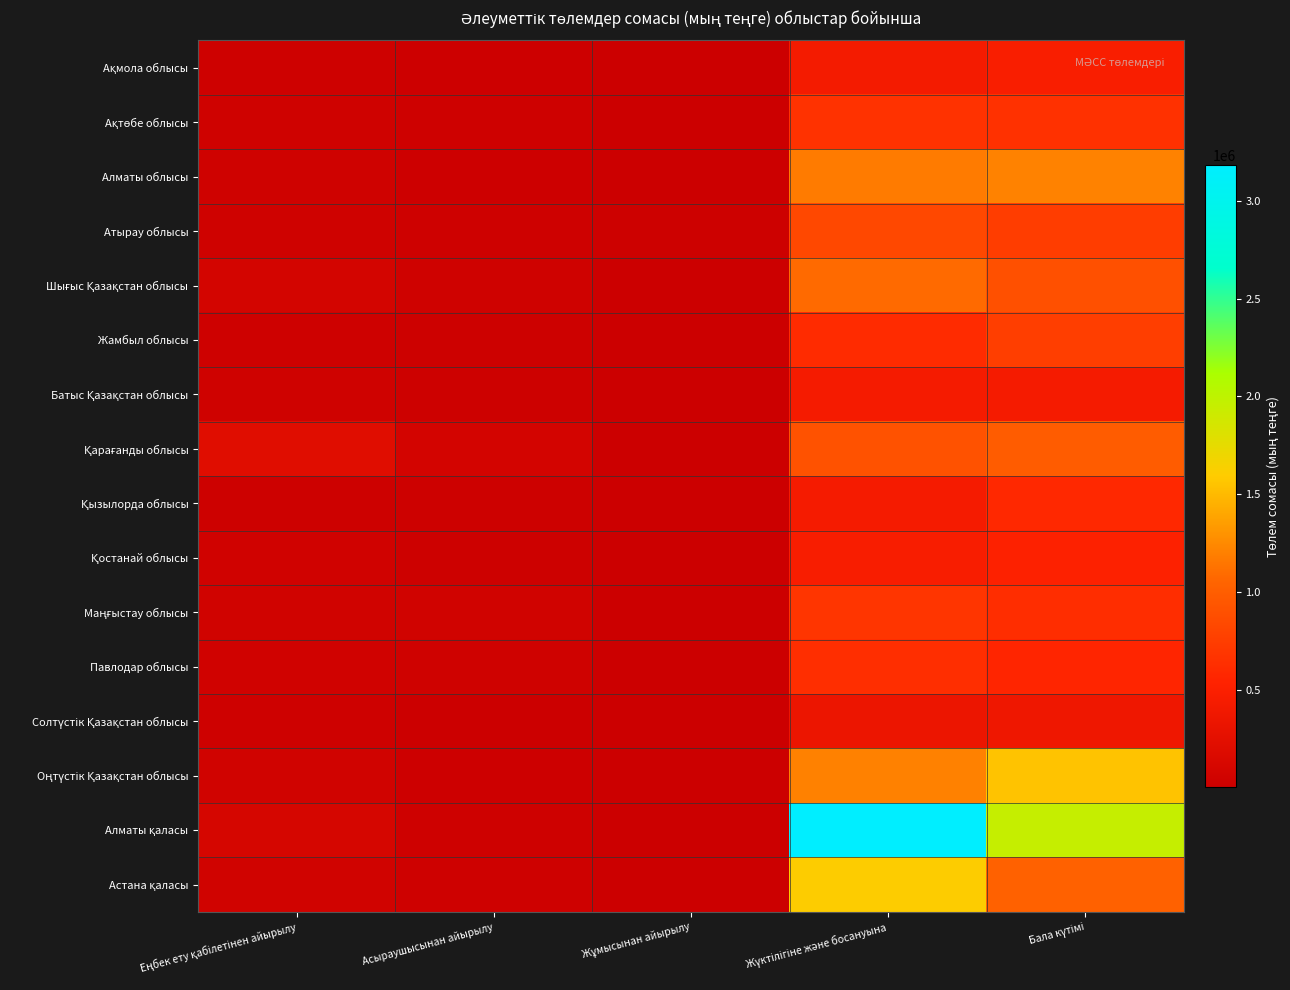

Between Жүктілігіне және босануына and Бала күтімі, which series saw the biggest shift?

Алматы қаласы